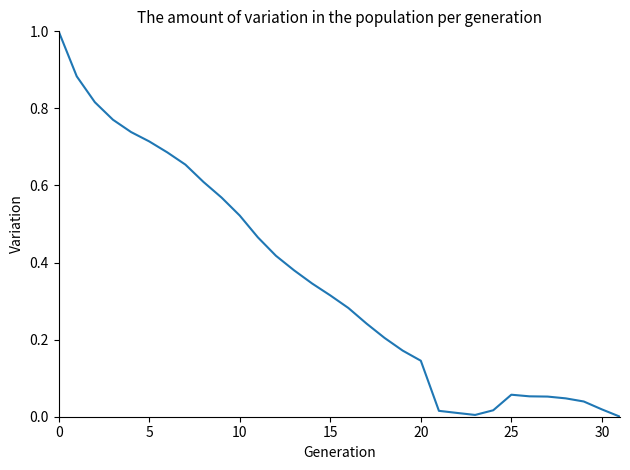

What is the difference between the maximum and minimum values?

1.0